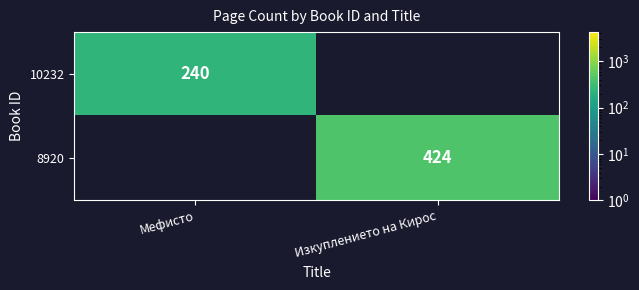

Which label corresponds to the largest value in the chart?

Изкуплението на Кирос